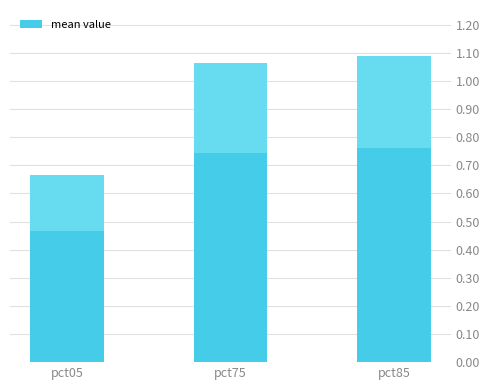

Which category has the lowest value across all series?

pct05